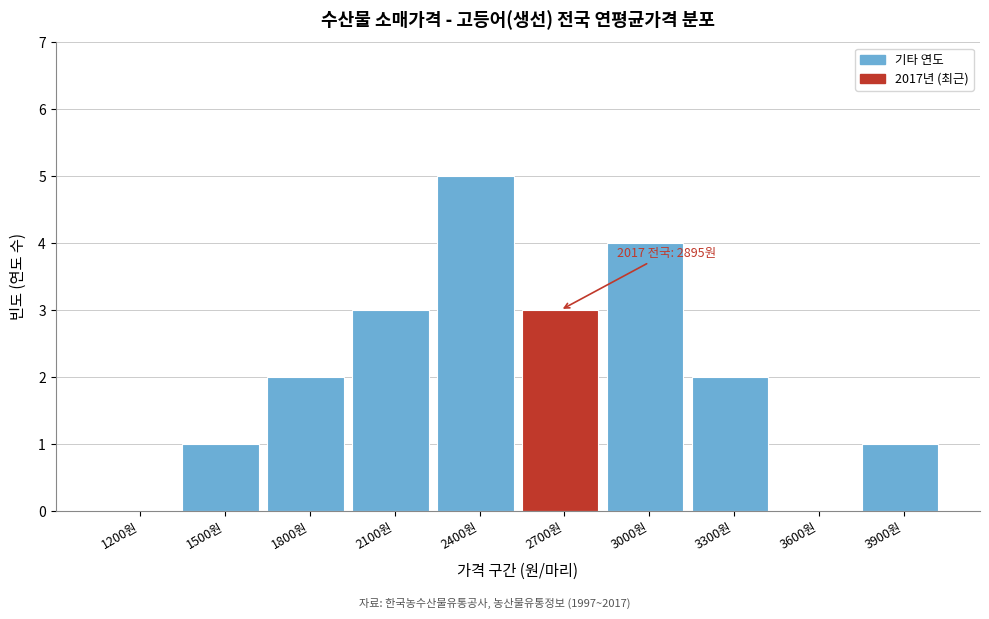

Reading right to left, what are all the values shown in this chart?

3900원=1	3600원=0	3300원=2	3000원=4	2700원=3	2400원=5	2100원=3	1800원=2	1500원=1	1200원=0